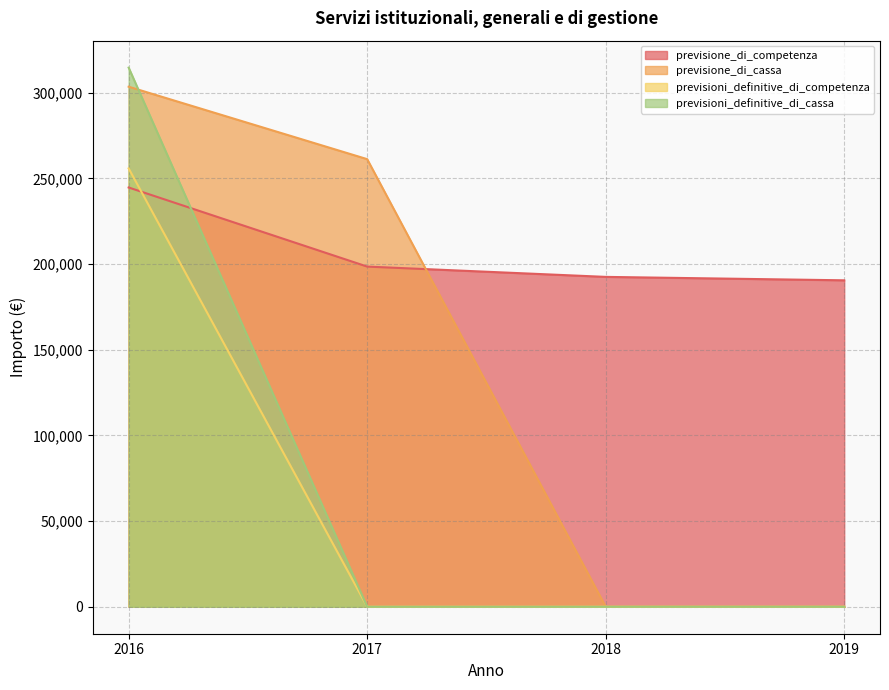

True or false: previsioni_definitive_di_competenza has a value of 0.0 at 2019.

True